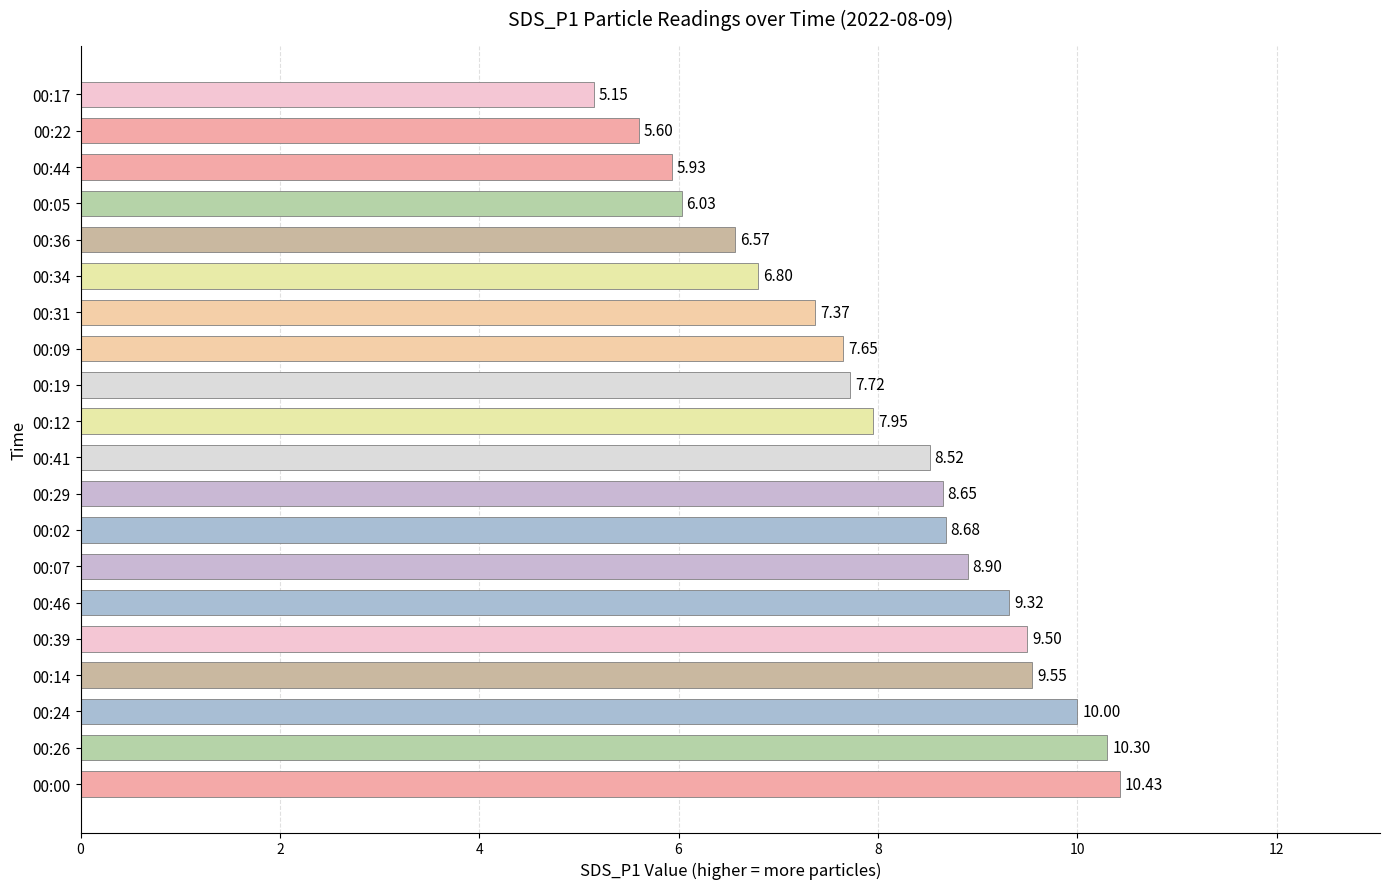

What is the difference between the maximum and minimum values?

5.3